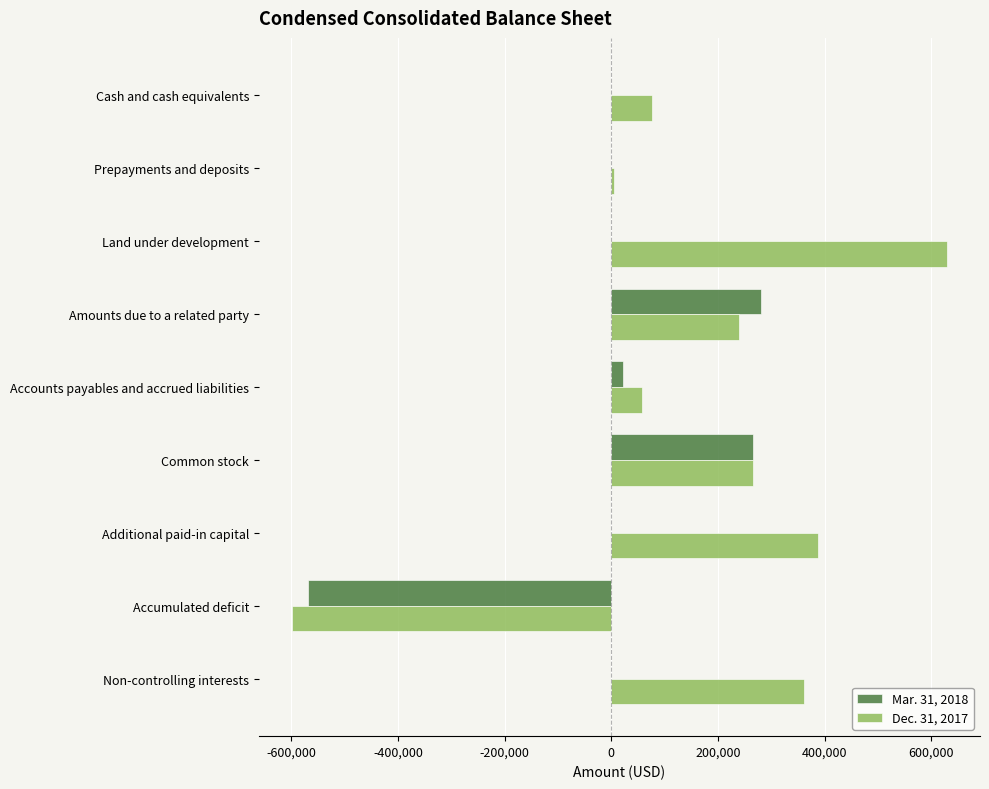

The Mar. 31, 2018 series shows 0 at Additional paid-in capital. True or false?

True